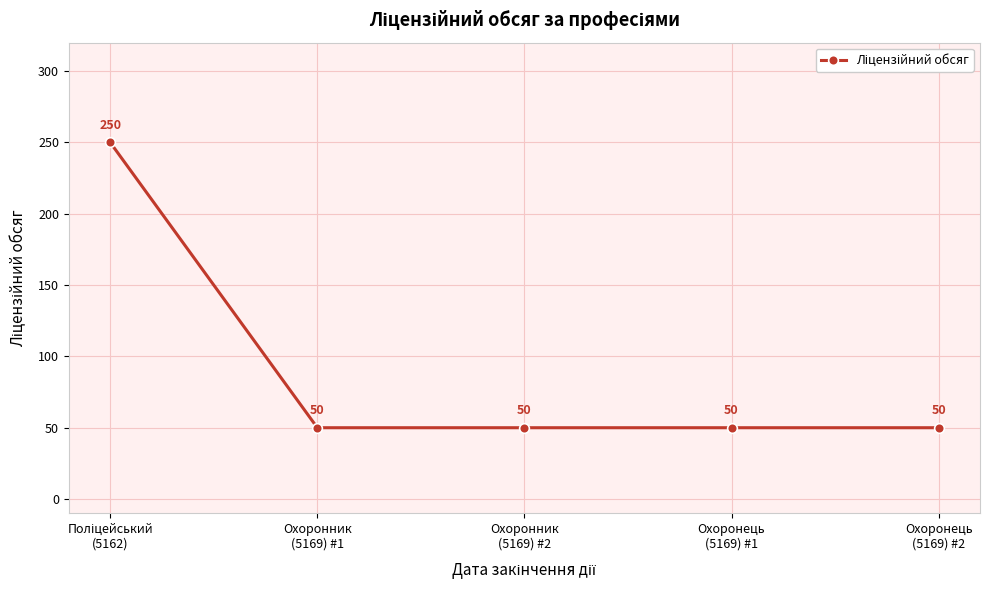

What is the greatest value displayed?

250